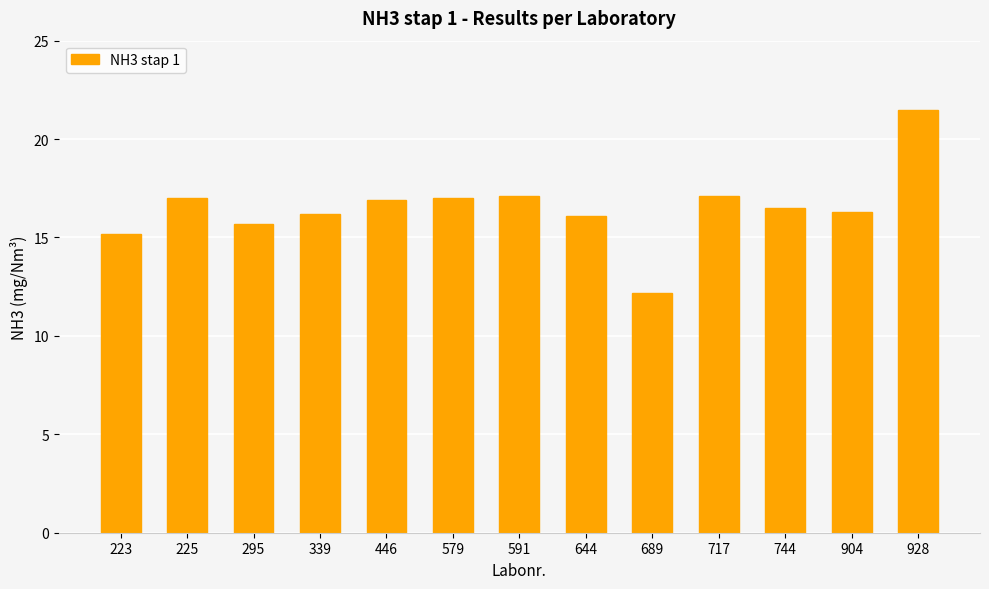

What is the sum of the values at 928 and 225?

38.5